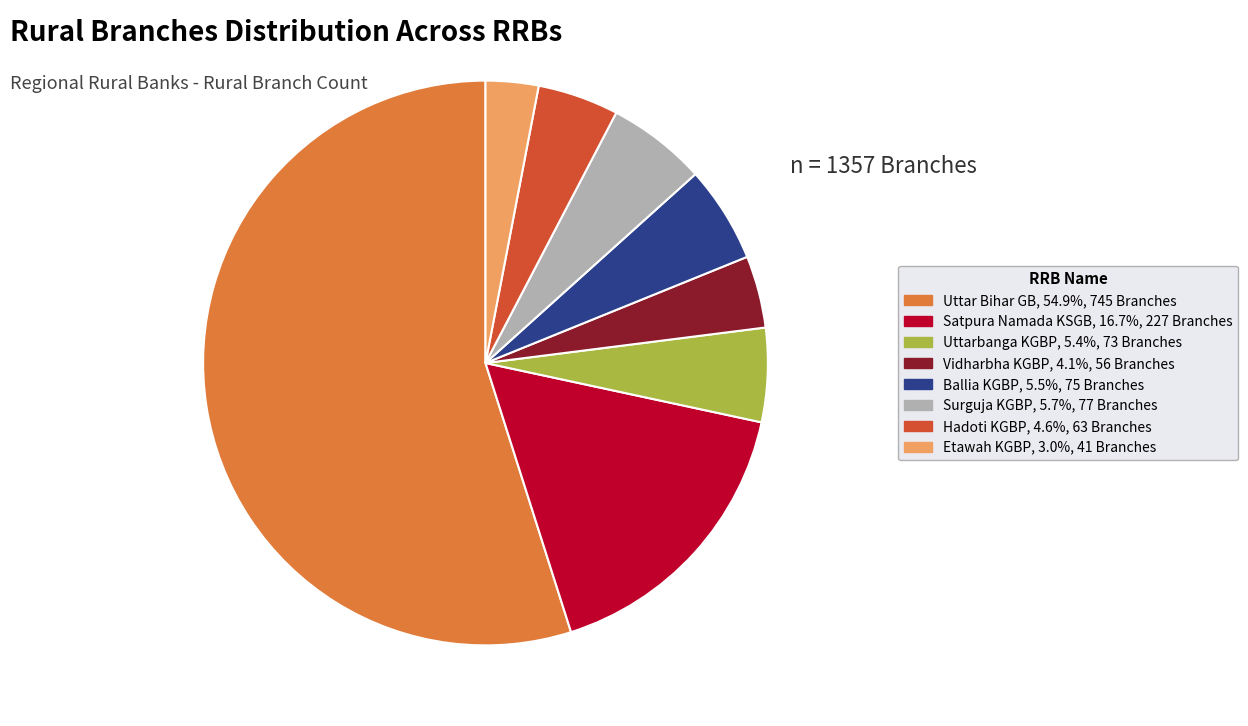

What is the ratio of the value at Hadoti KGBP, 4.6%, 63 Branches to the value at Ballia KGBP, 5.5%, 75 Branches?

0.8